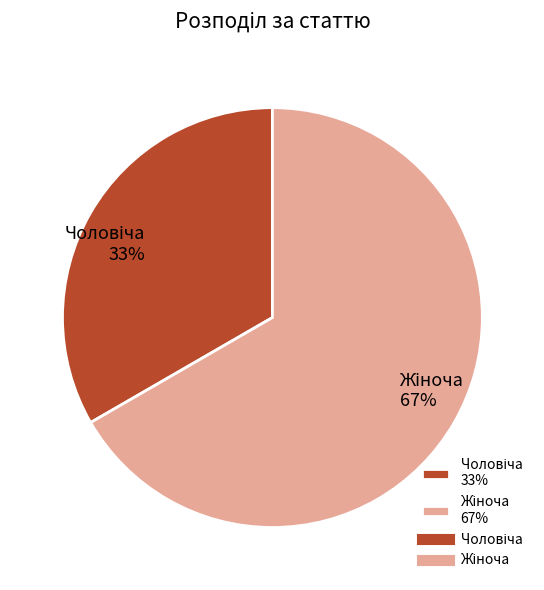

To the nearest percent, what is the average slice percentage?

50%